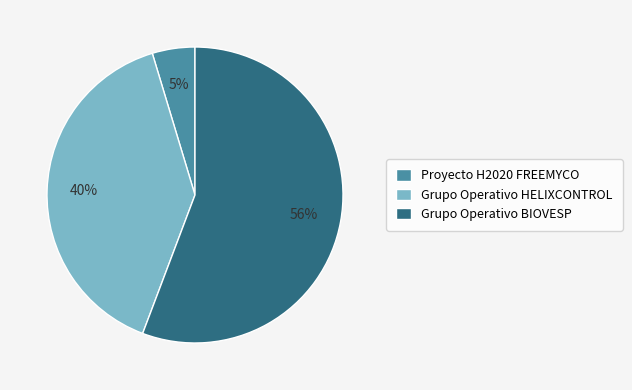

The Grupo Operativo BIOVESP slice represents 56% of the pie. True or false?

True